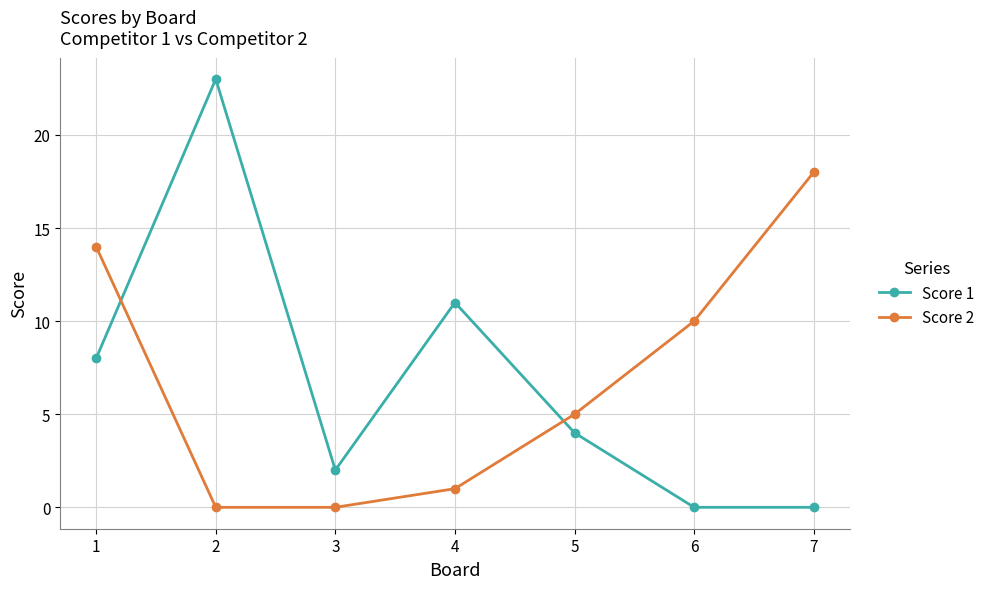

At which label does Score 2 first exceed 5?

1